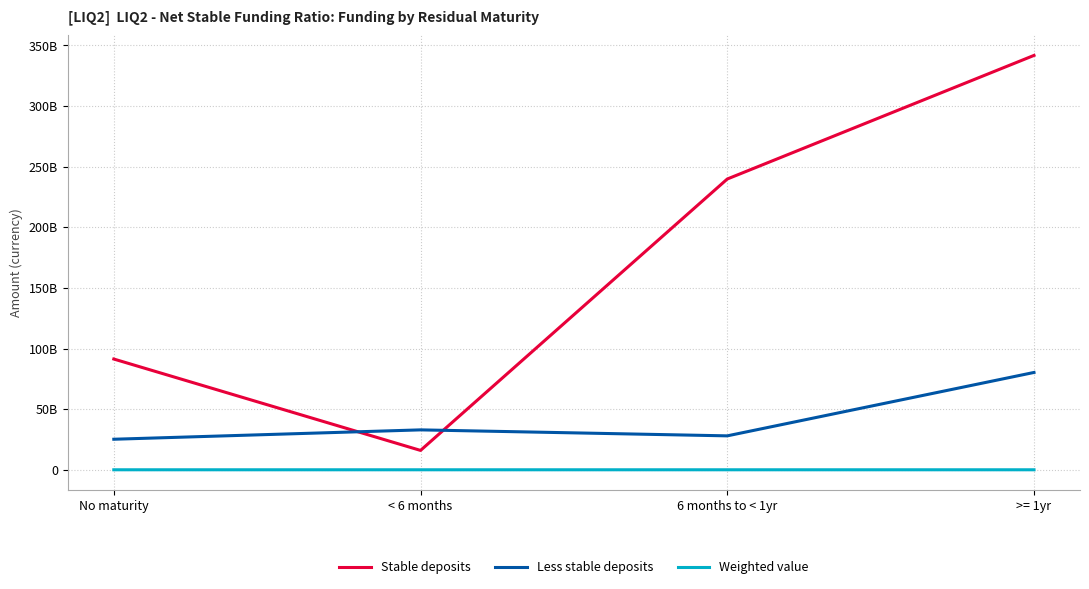

What is the approximate value of Less stable deposits at < 6 months?

32908274667.0